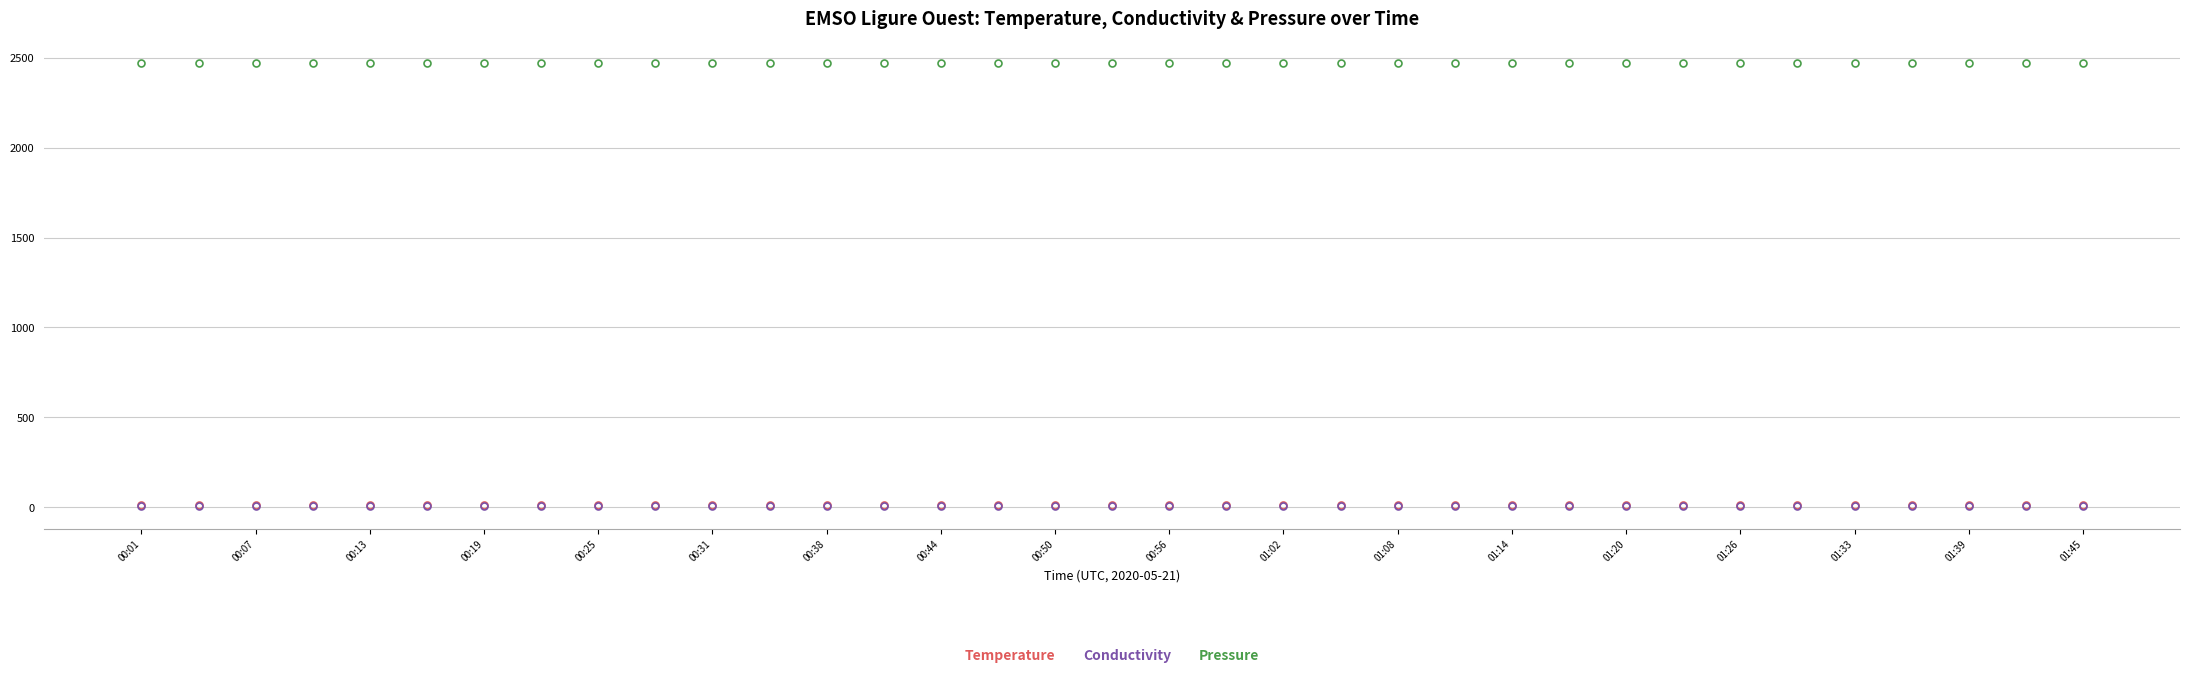

True or false: Conductivity has more than 0 interior local peaks.

True